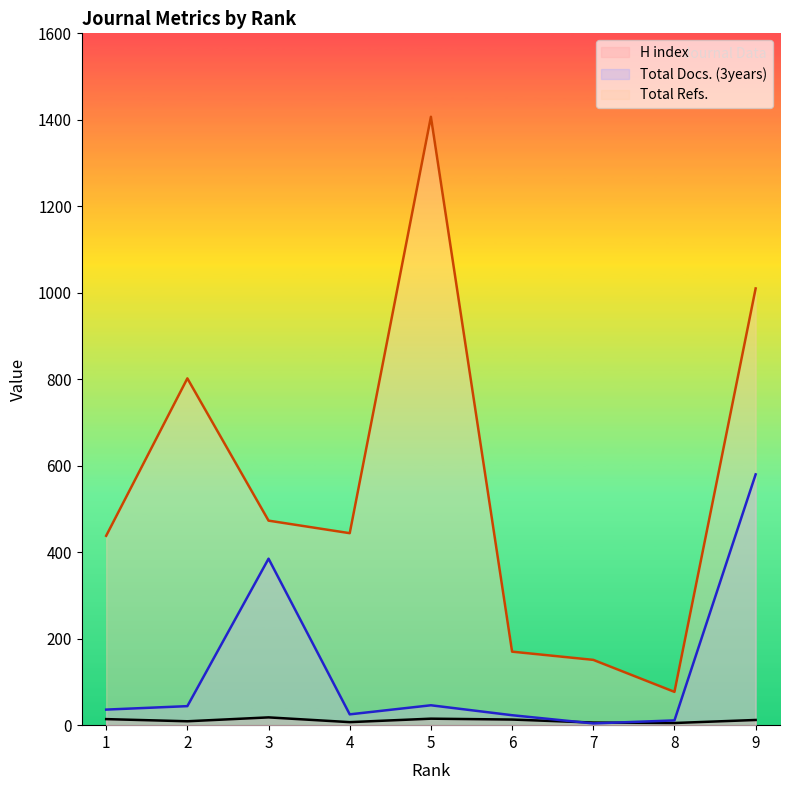

What is the average value of the H index series?

11